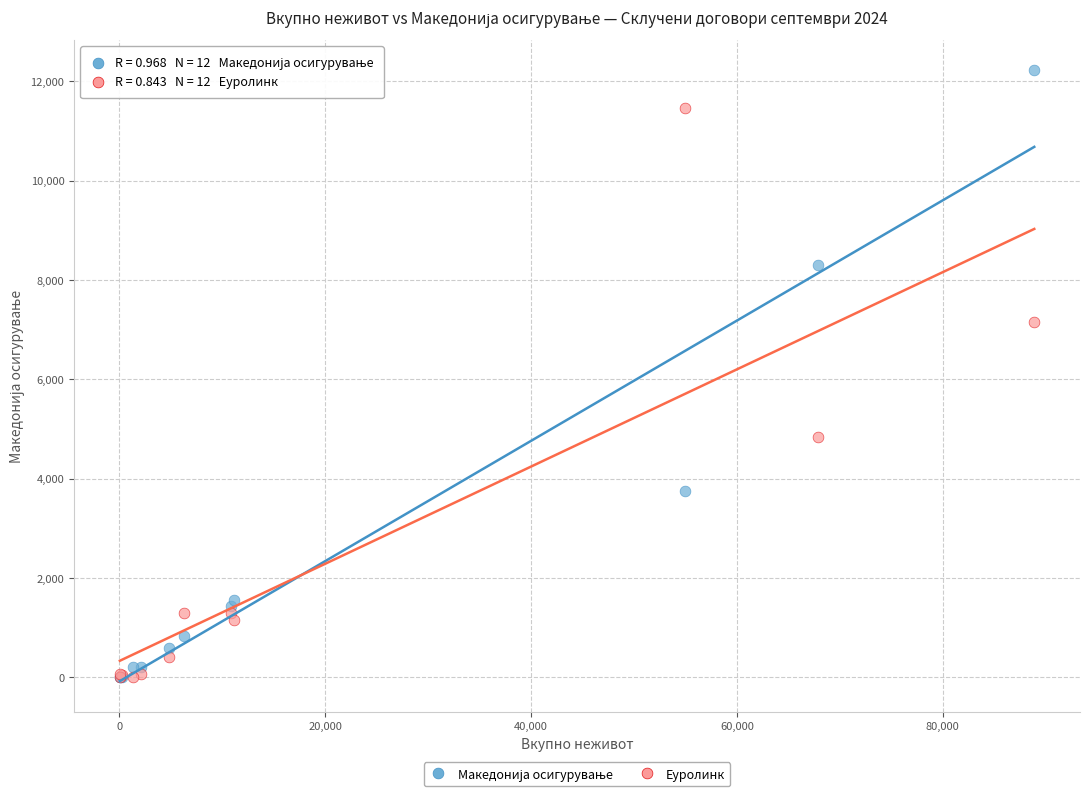

In the Еуролинк series, what Y value is closest to 5734?

4834